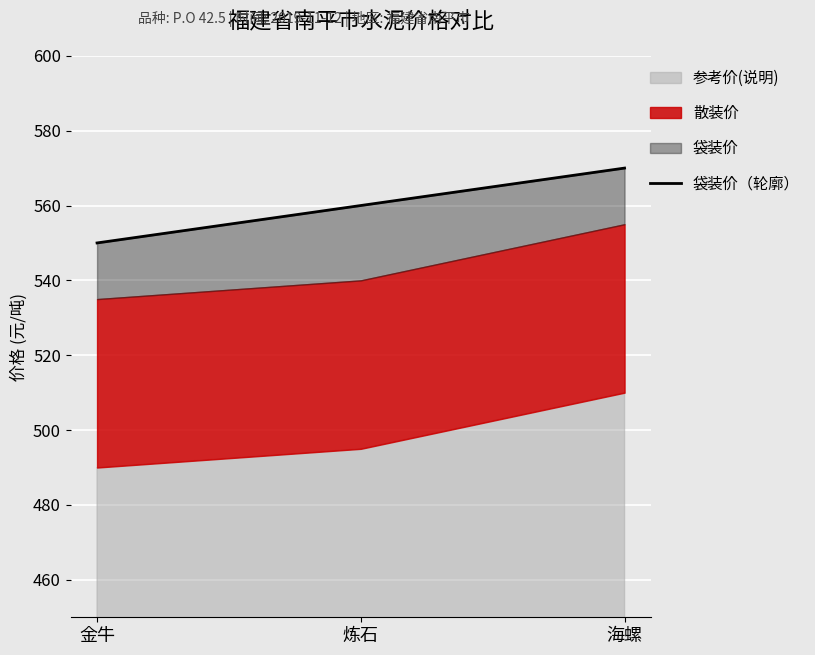

What is the label of the 3rd point from the right?

金牛